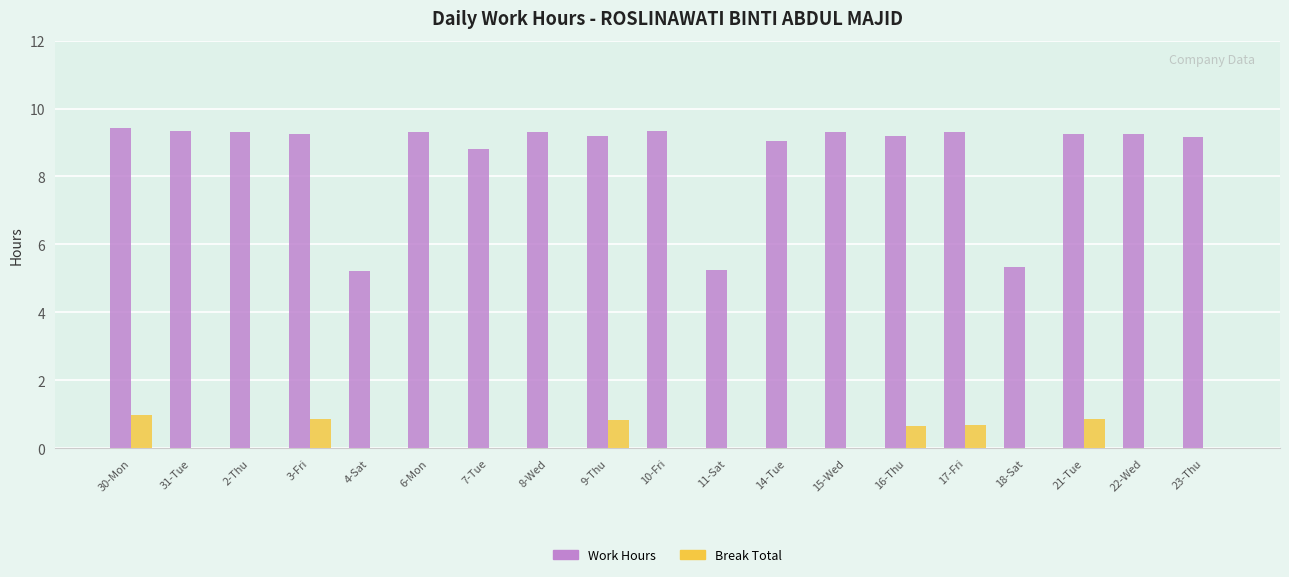

What is the highest value of the Break Total series?

1.0